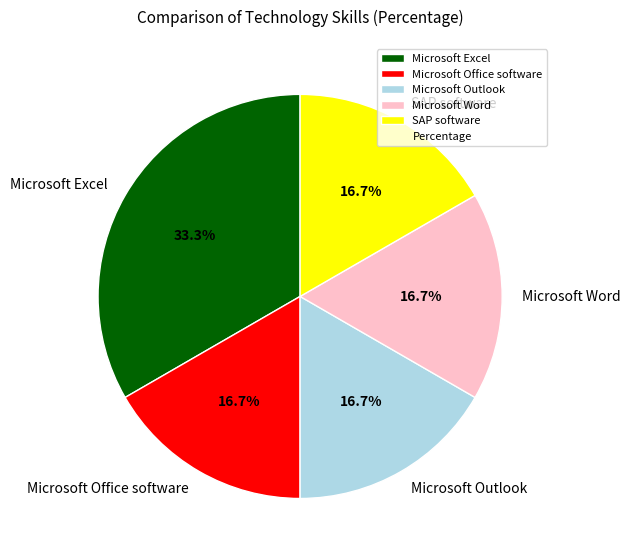

Between Microsoft Outlook and Microsoft Excel, which is larger?

Microsoft Excel